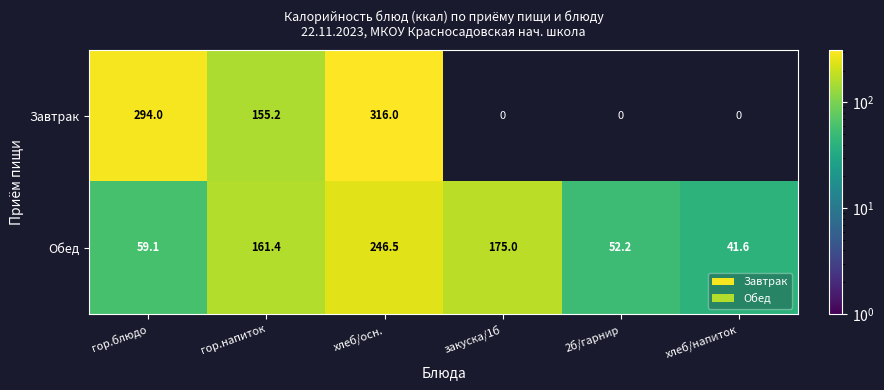

Is the value of Обед at гор.блюдо greater than the value of Завтрак at гор.блюдо?

No